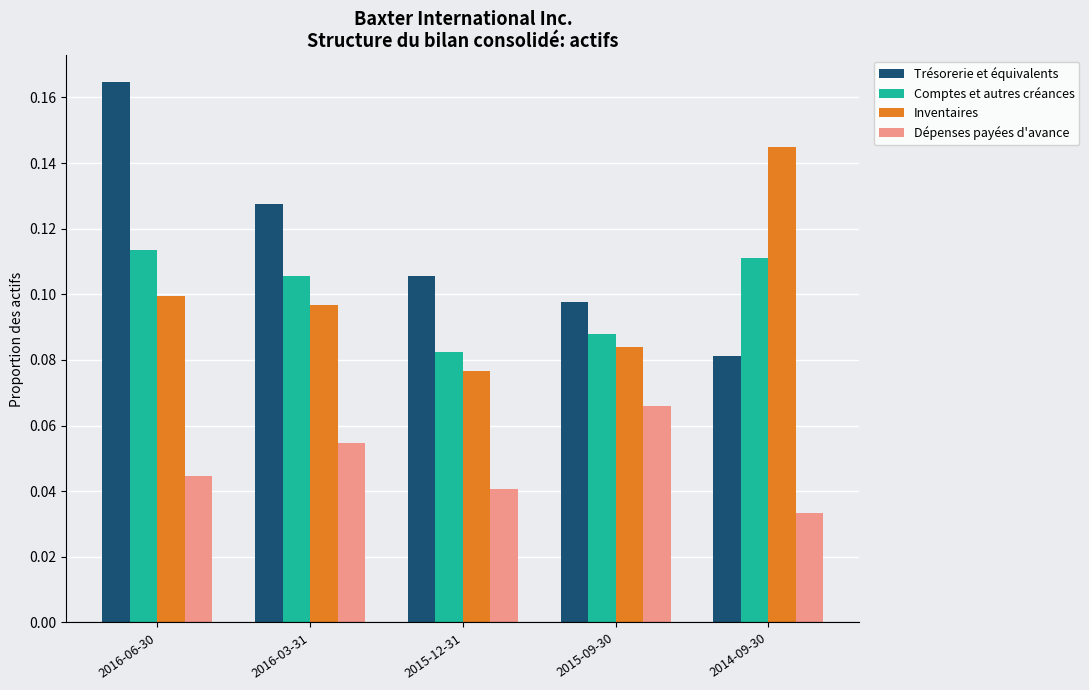

What is the label of the 4th bar from the right?

2016-03-31